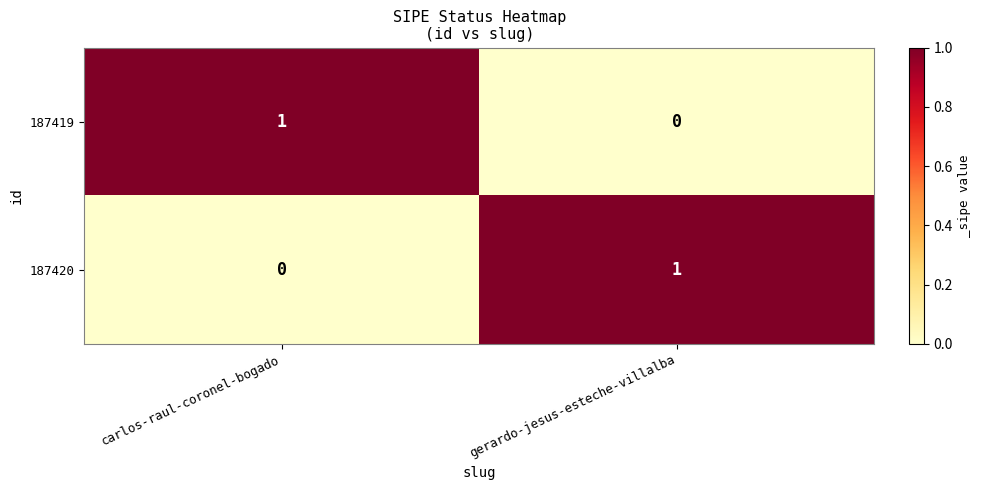

Is it true that 187420 equals 1 at gerardo-jesus-esteche-villalba?

True